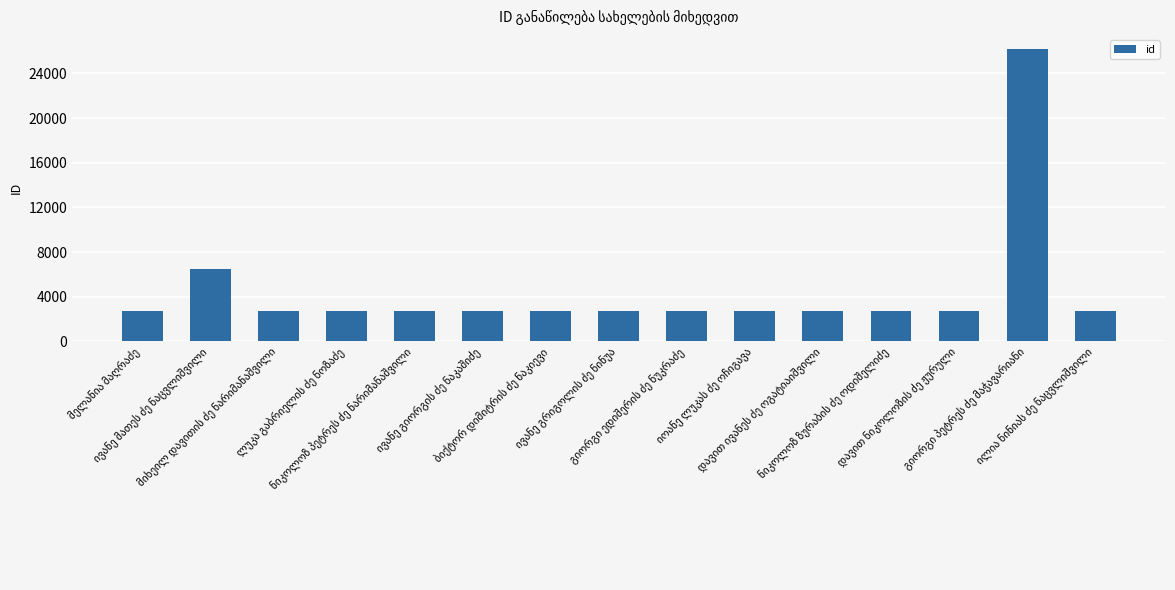

What is the sum of all values?

68260